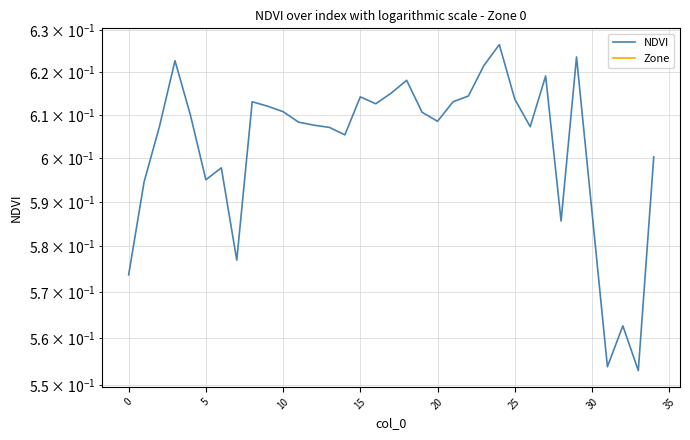

At 0, list the series in order from smallest to largest.

Zone, NDVI